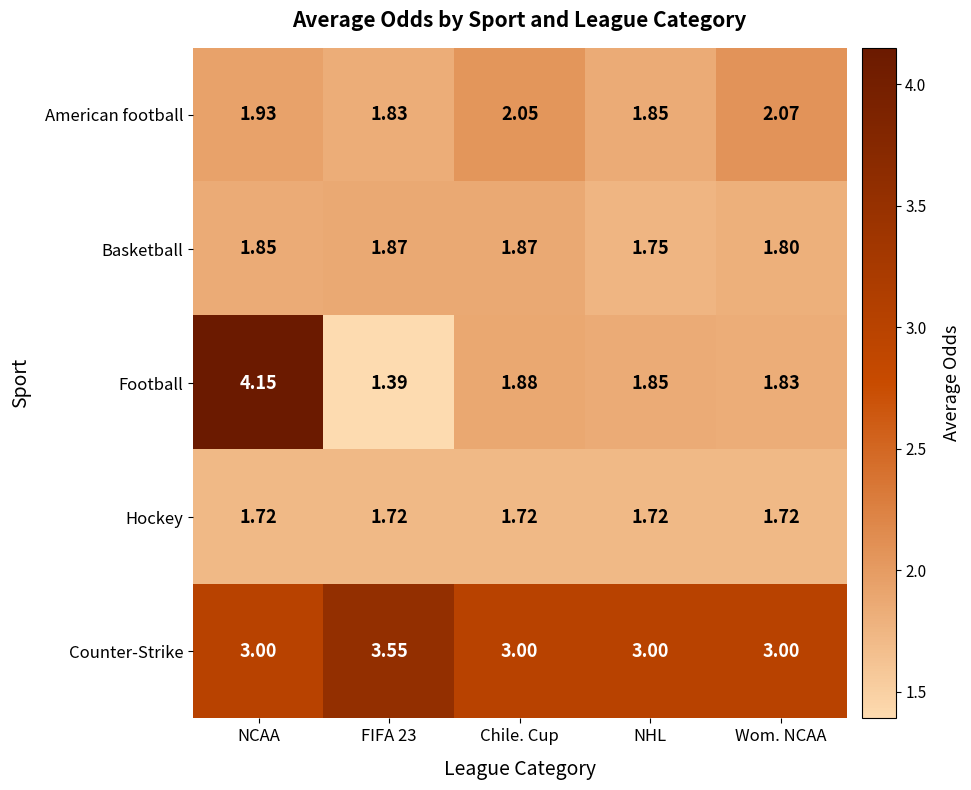

Rank the series at Chile. Cup from lowest to highest value.

Hockey, Basketball, Football, American football, Counter-Strike